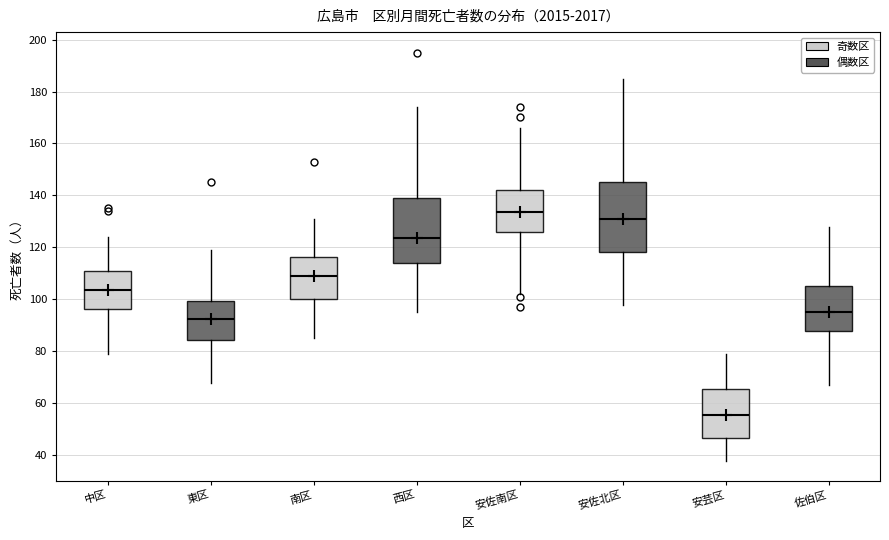

Which box has the highest median line?

安佐南区